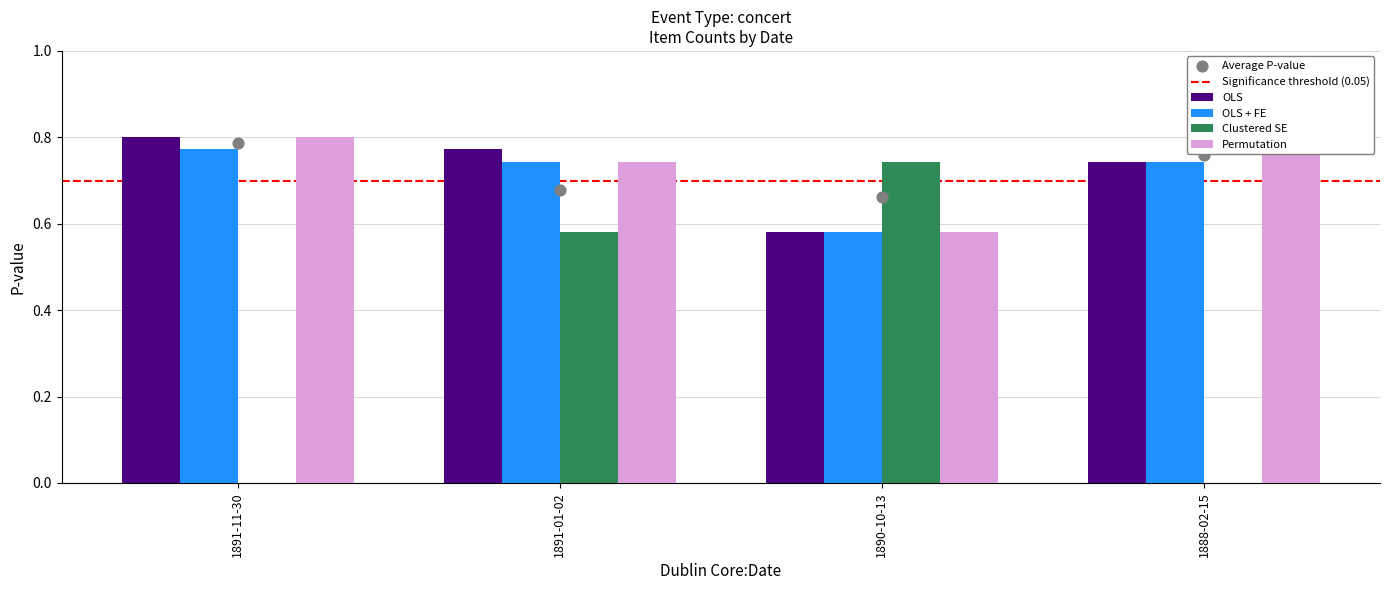

Which series reaches the maximum Y coordinate?

OLS